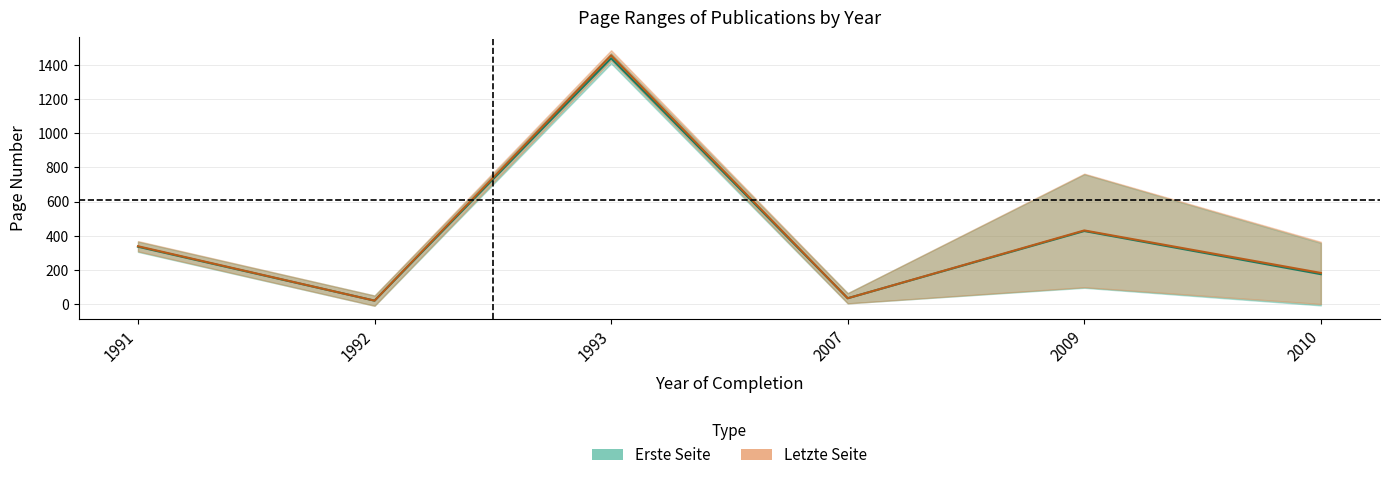

How many data points in Erste Seite (mean) are less than 335?

3